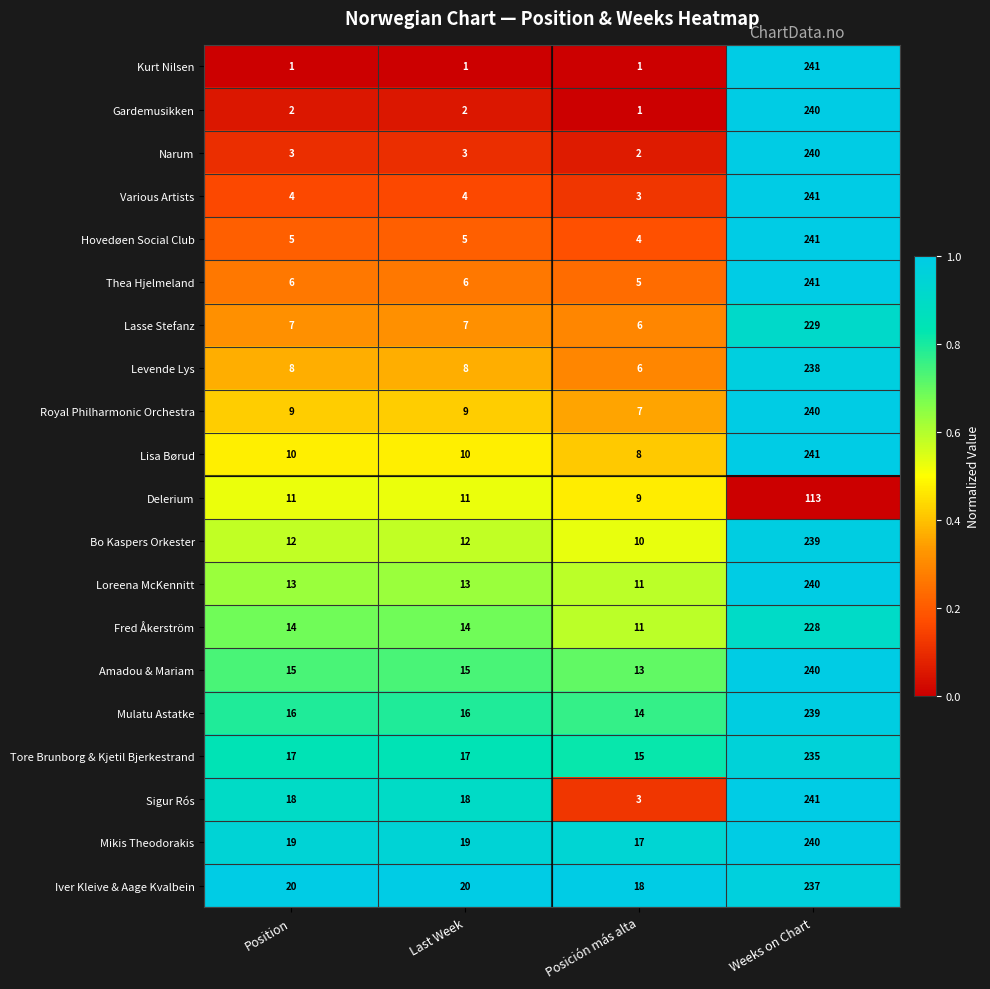

What is the approximate value of Iver Kleive & Aage Kvalbein at Last Week, to the nearest 10?

20